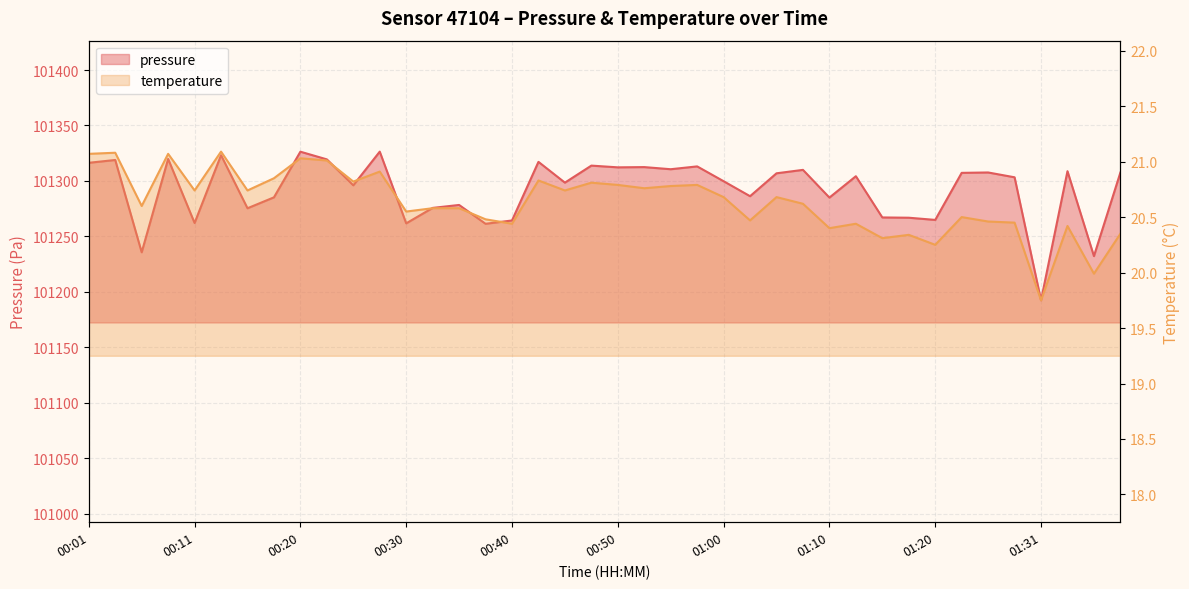

What is the difference between the highest and lowest values at 00:23?

101298.5